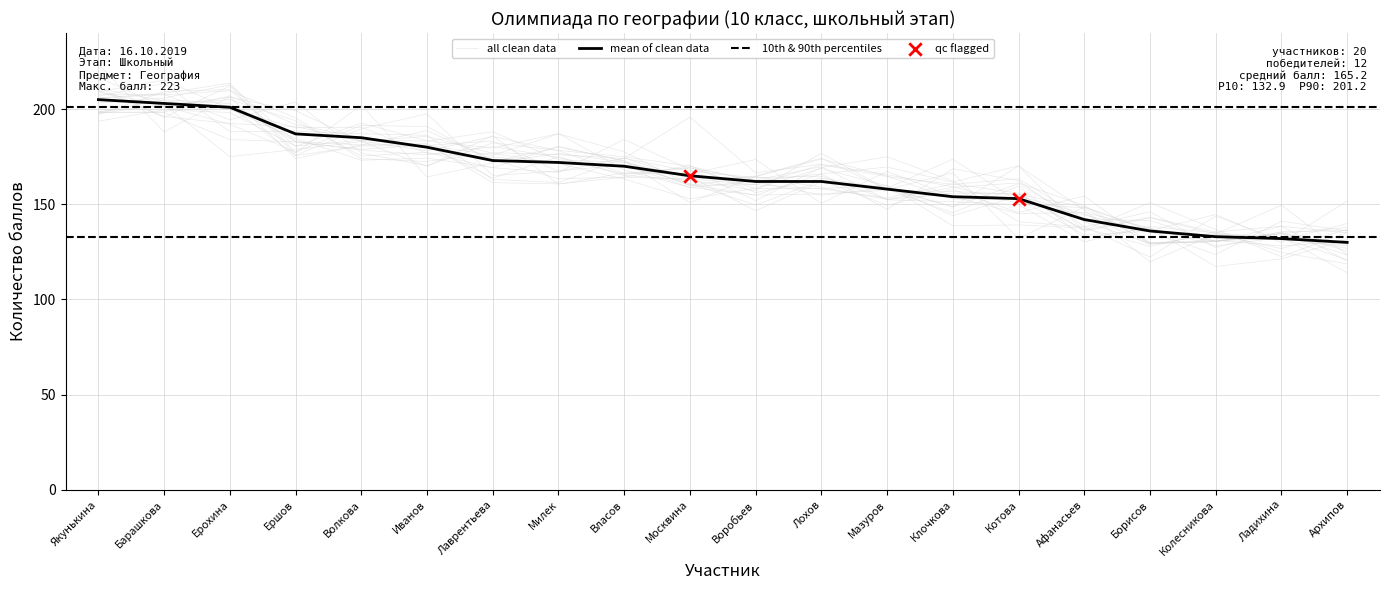

What is the change in value from Воробьев to Мазуров?

-4